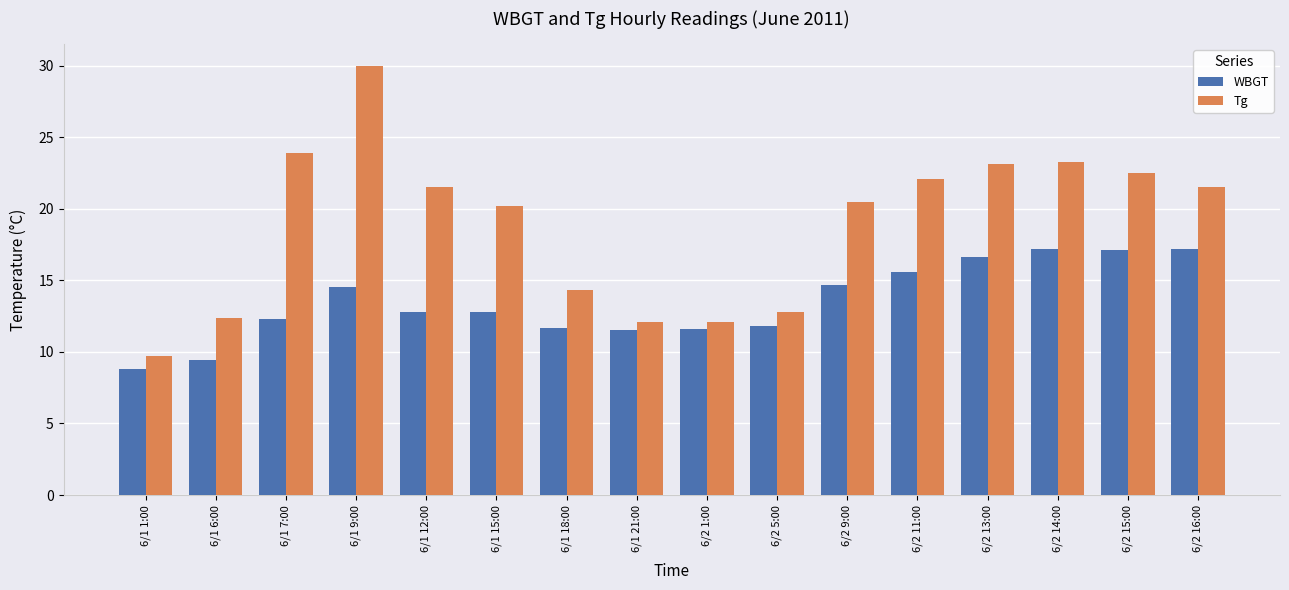

Rank the series at 6/1 21:00 from highest to lowest value.

Tg, WBGT